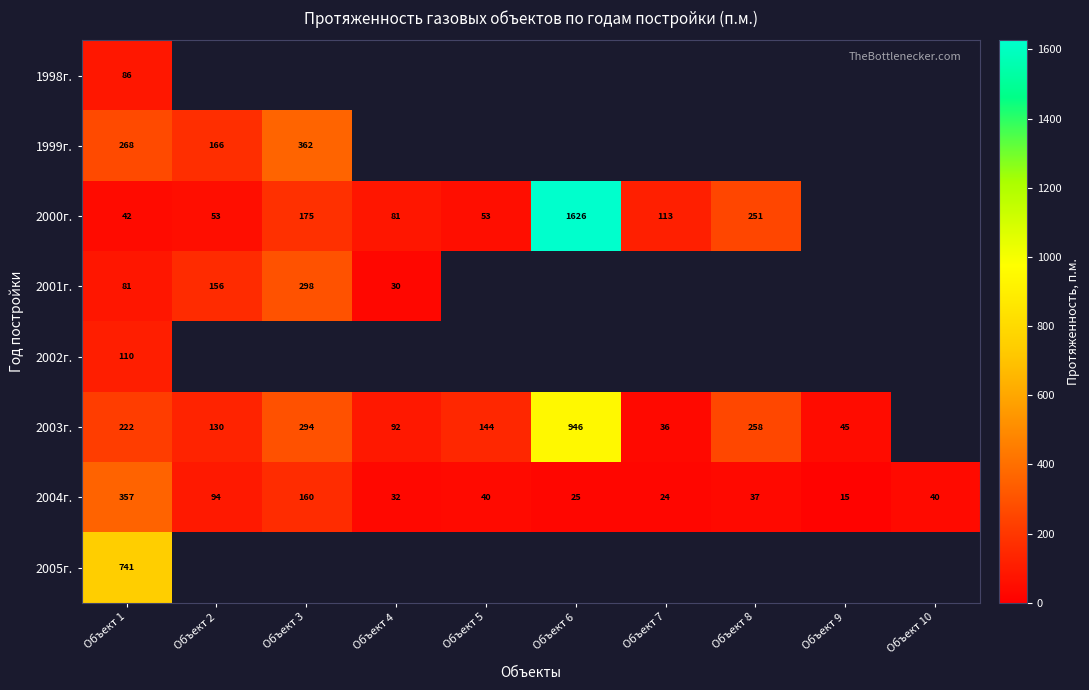

What is the difference between the 2003г. values at Объект 2 and Объект 7?

94.0